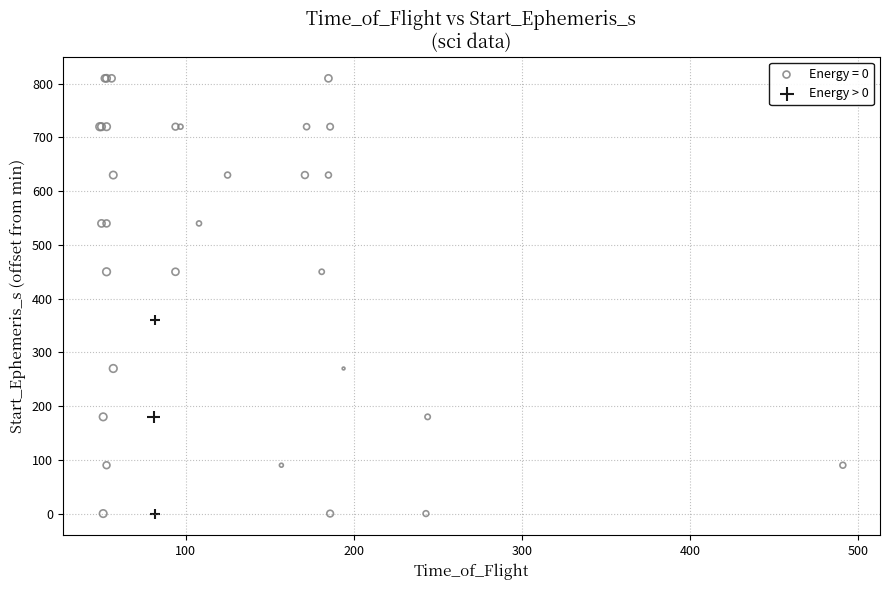

Which series reaches the maximum Y coordinate?

Energy = 0